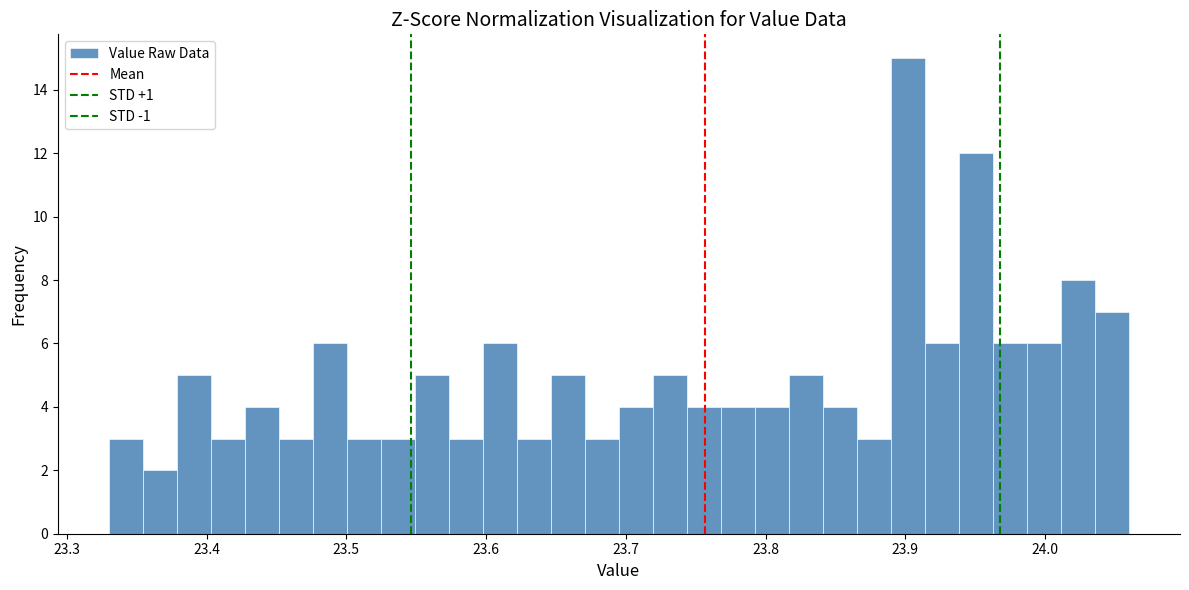

Read against the x-axis, roughly where is the centre of the tallest bar?

23.90